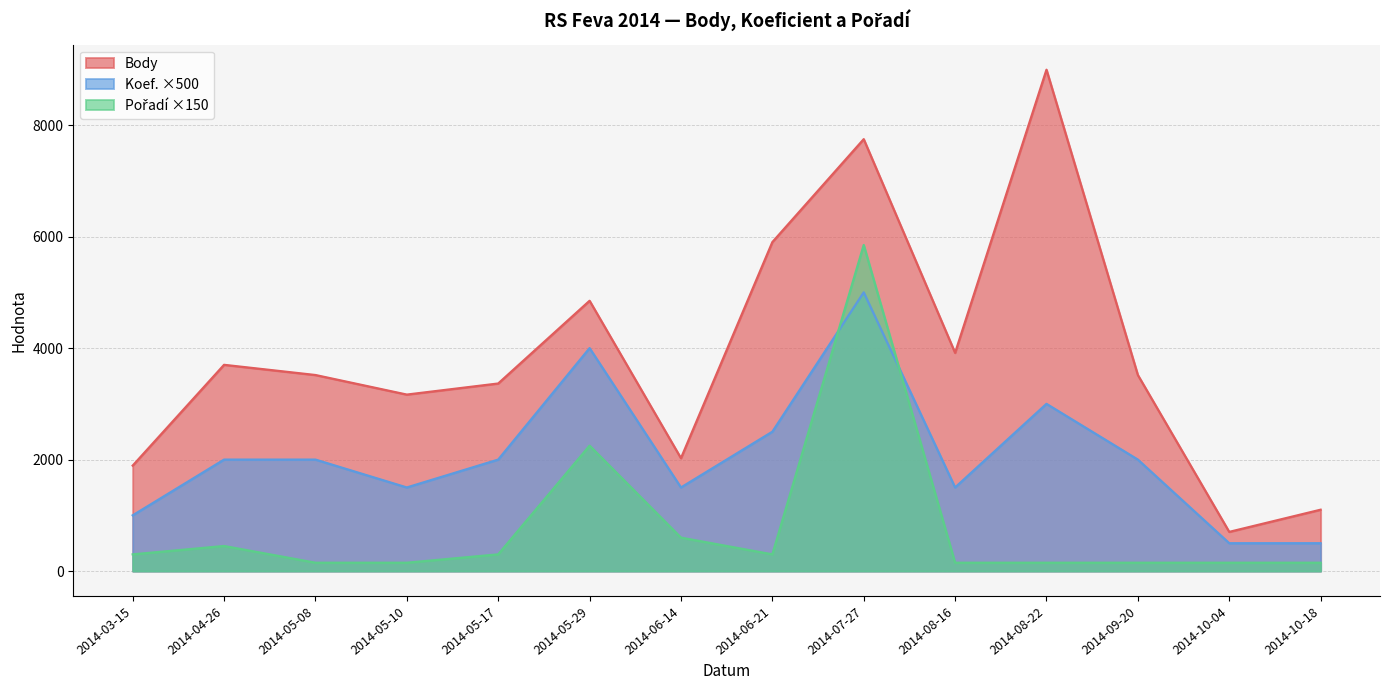

After their last crossing, which series has the higher values: Pořadí or Koef.?

Koef.